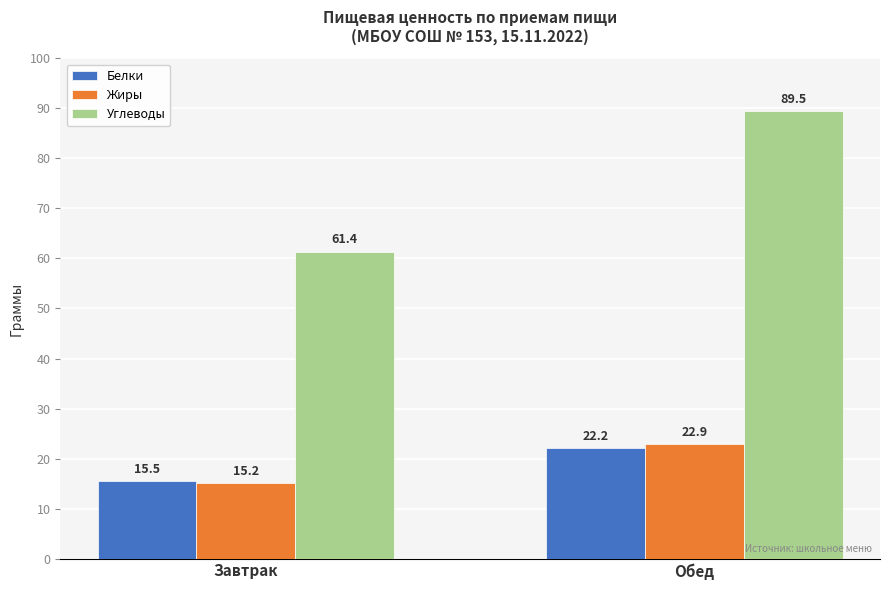

Reading left to right, transcribe all the data shown in this chart.

Белки: 15.5	22.2
Жиры: 15.2	22.9
Углеводы: 61.4	89.5